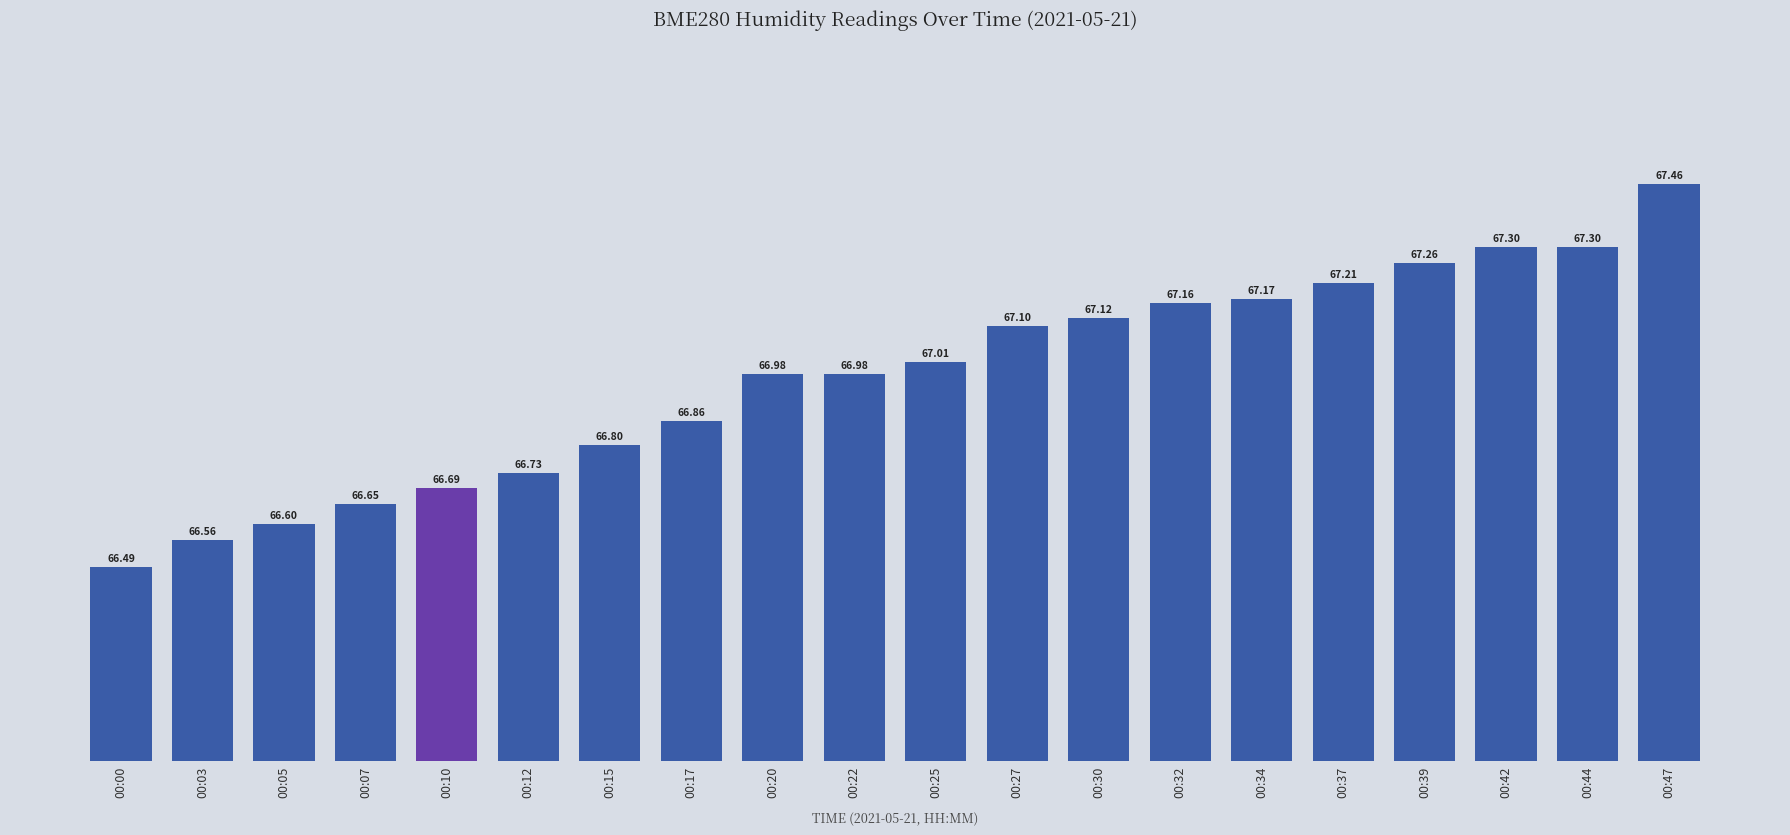

Which label corresponds to the smallest value in the chart?

00:00